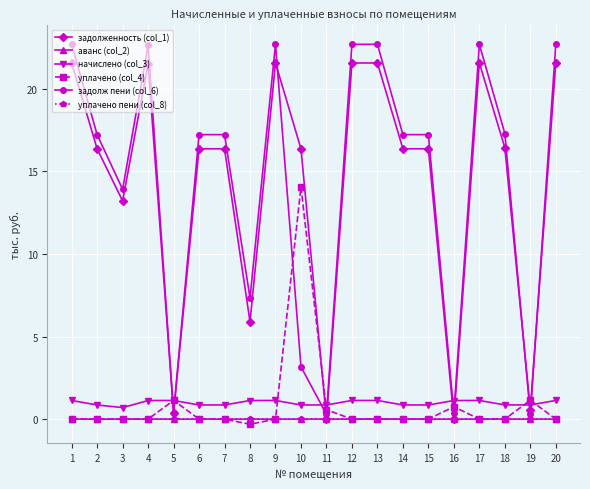

True or false: задолж пени (col_6) has a value of 22.8 at 3.

False